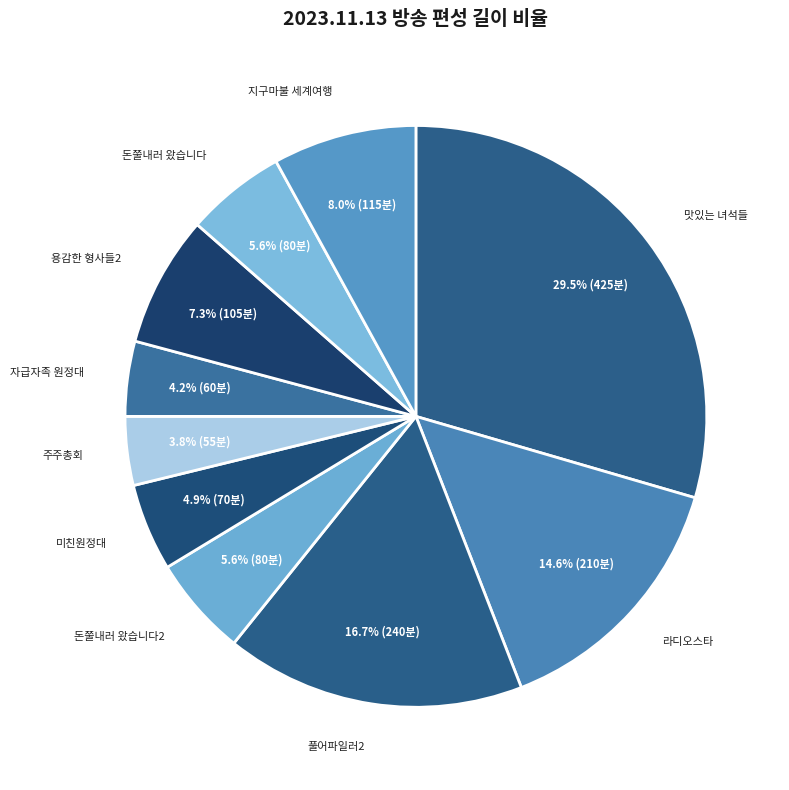

Is it true that 지구마불 세계여행 is 8% of the pie?

True